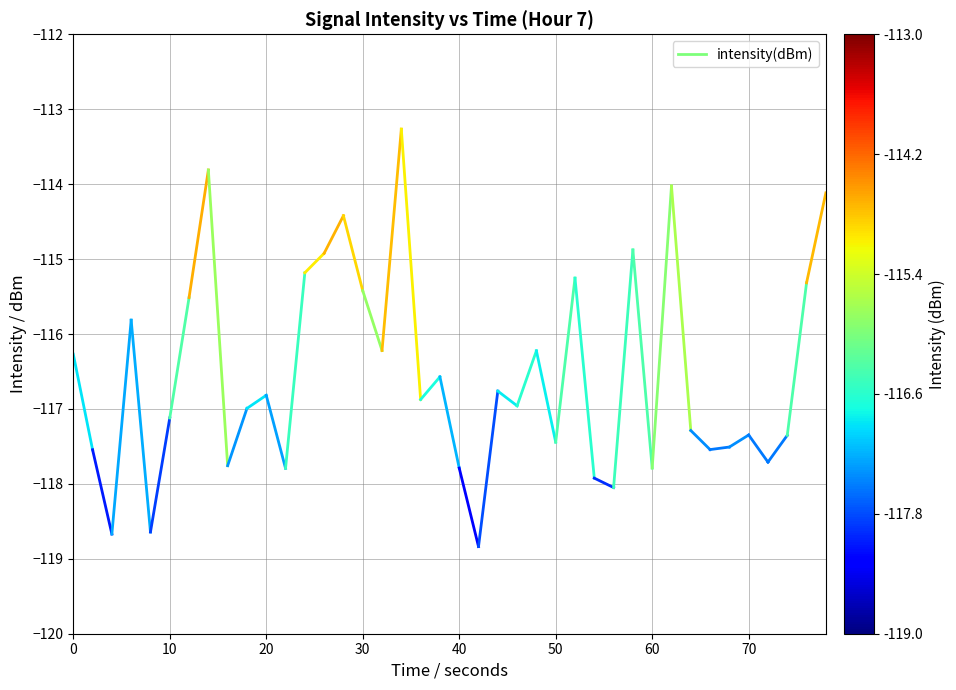

The chart shows a value of -157.3 at 0. True or false?

False